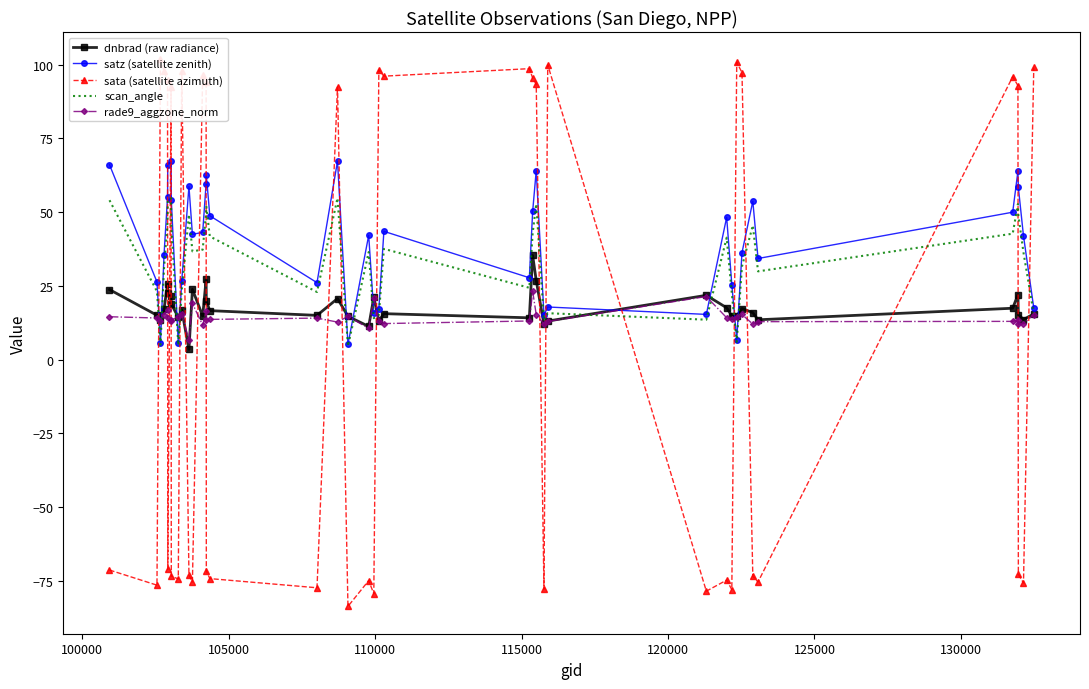

What is the lowest value of the satz (satellite zenith) series?

5.1